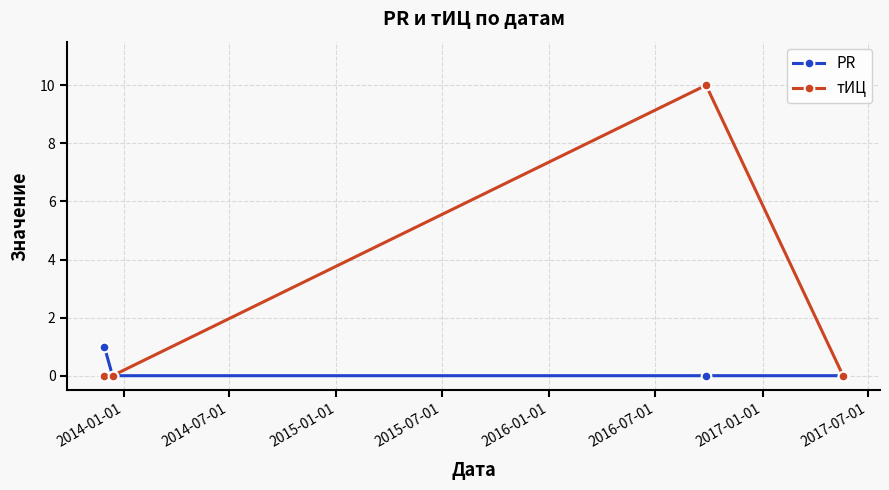

What is the value of the PR point at the 1st from the left?

1